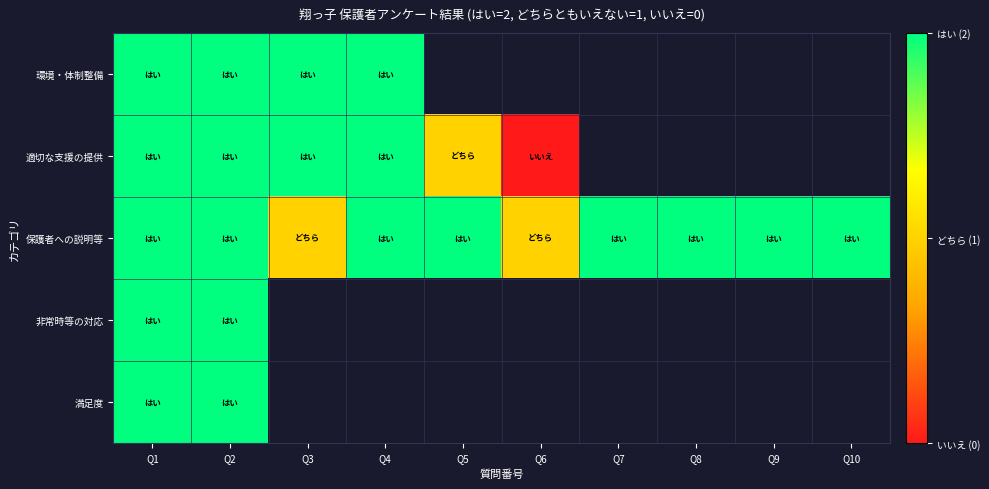

What is the greatest value displayed?

2.0